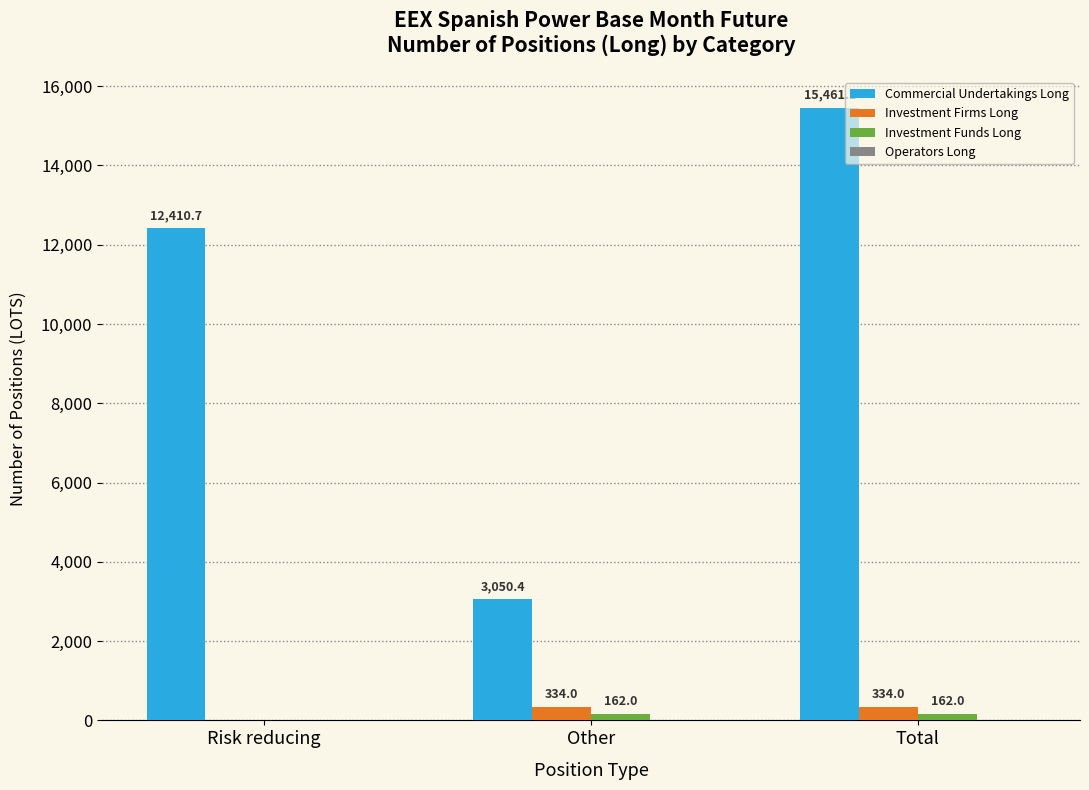

Is it true that Investment Firms Long equals 0.0 at Risk reducing?

True